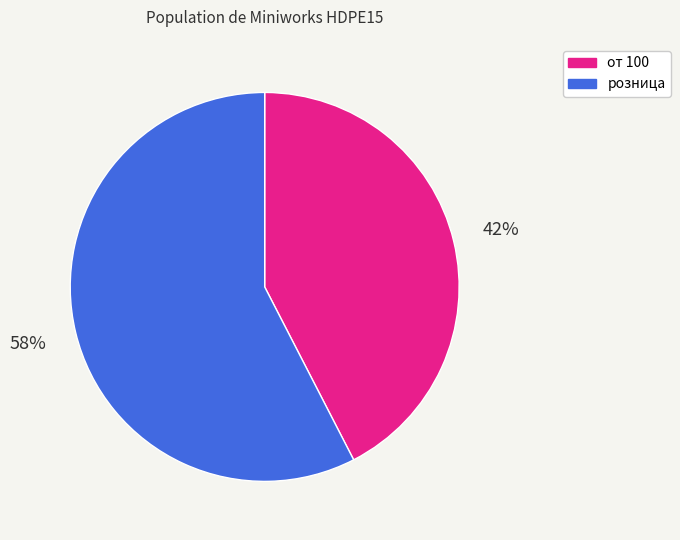

Which slice is the largest?

розница